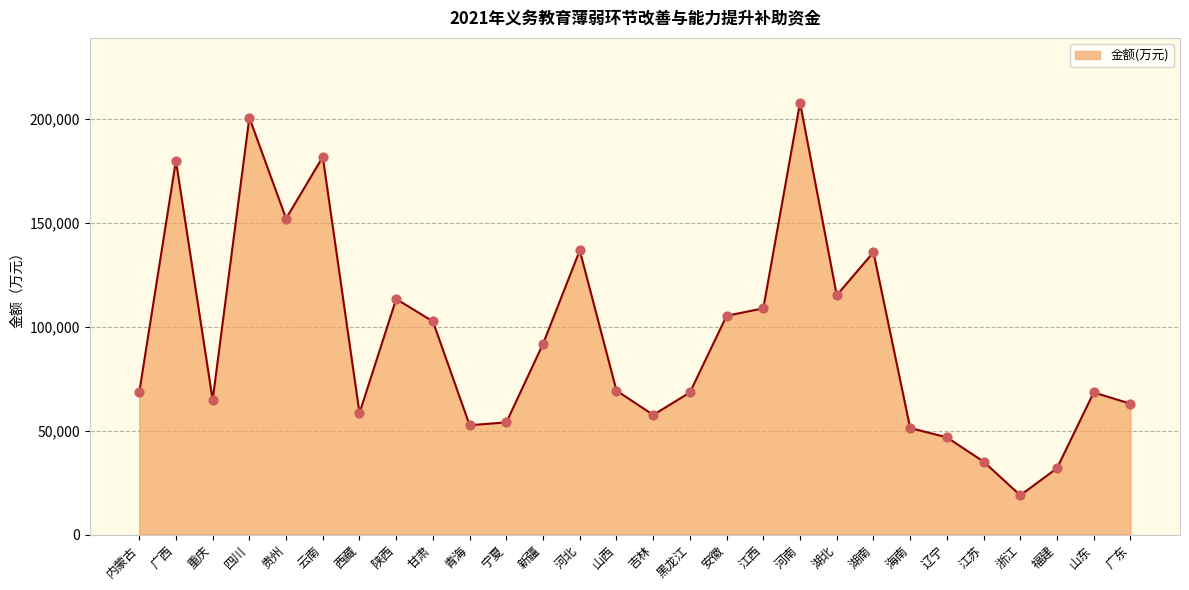

What is the ratio of the value at 重庆 to the value at 广东?

1.0